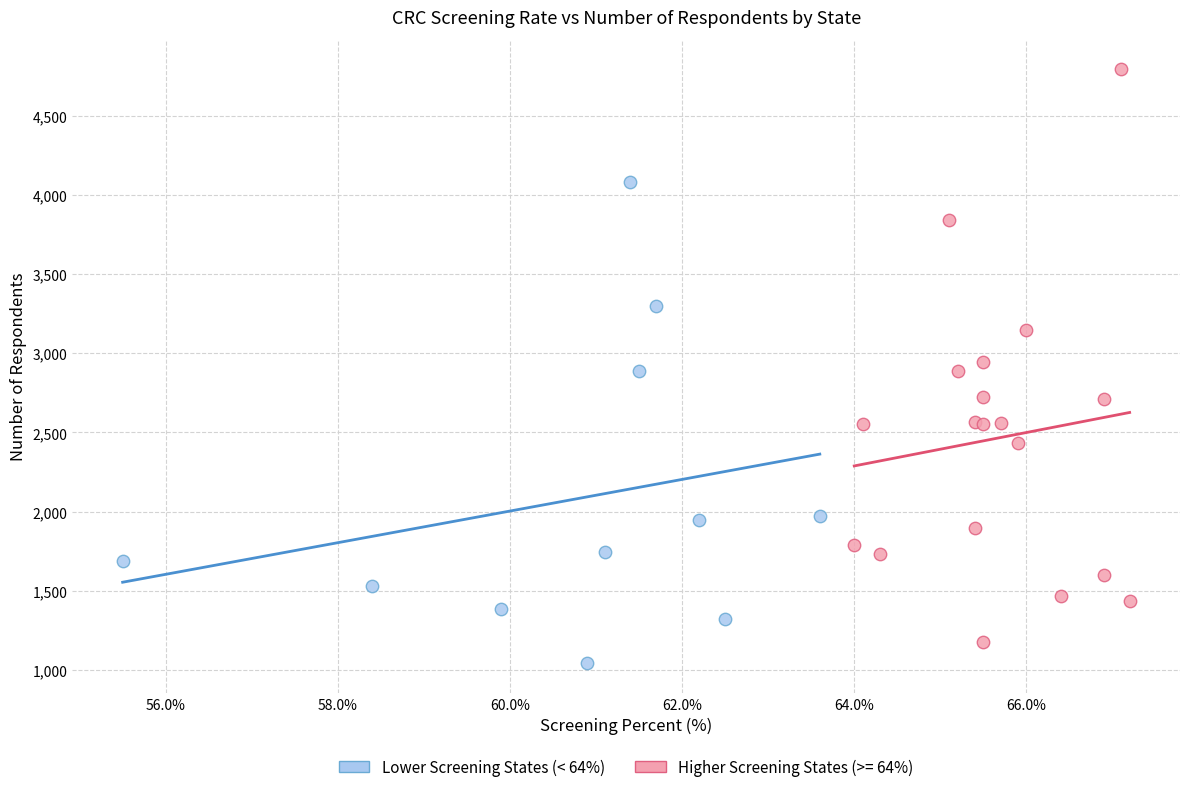

Which series contains the highest Y value?

Higher Screening States (>= 64%)